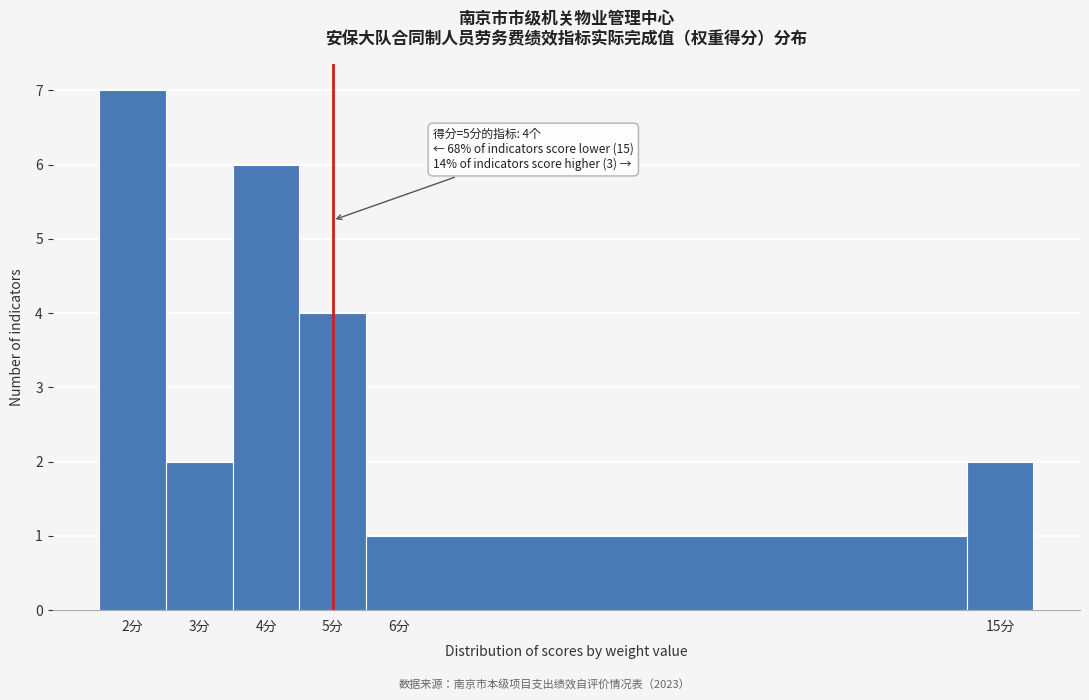

Which range on the x-axis has the tallest bar?

1.5 to 2.5